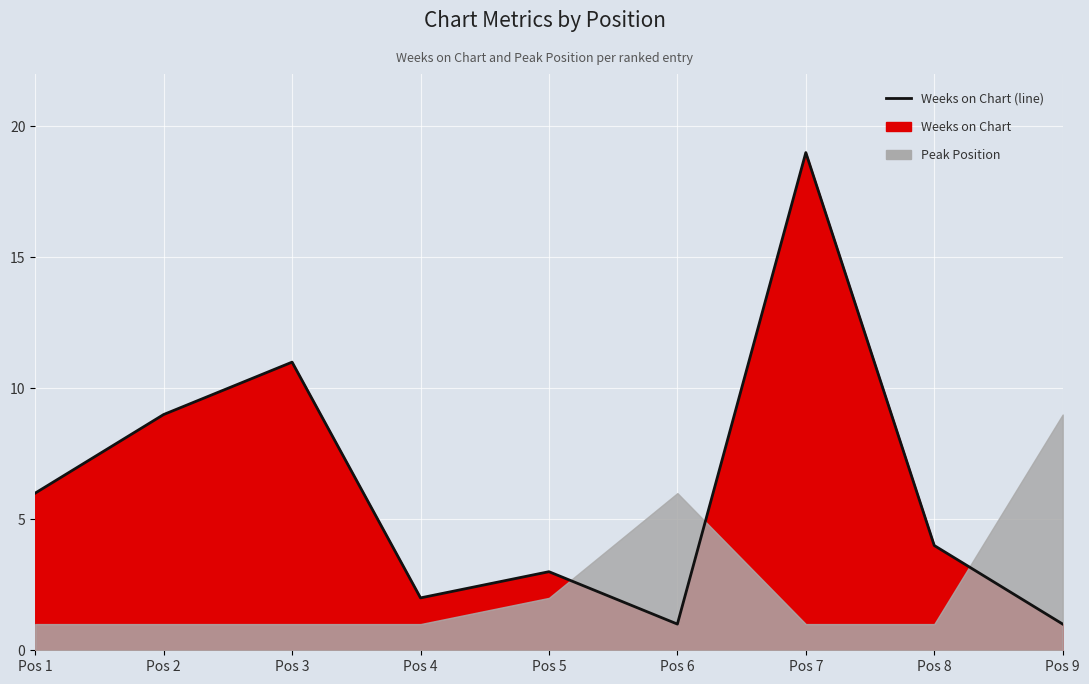

What is the average value?

6